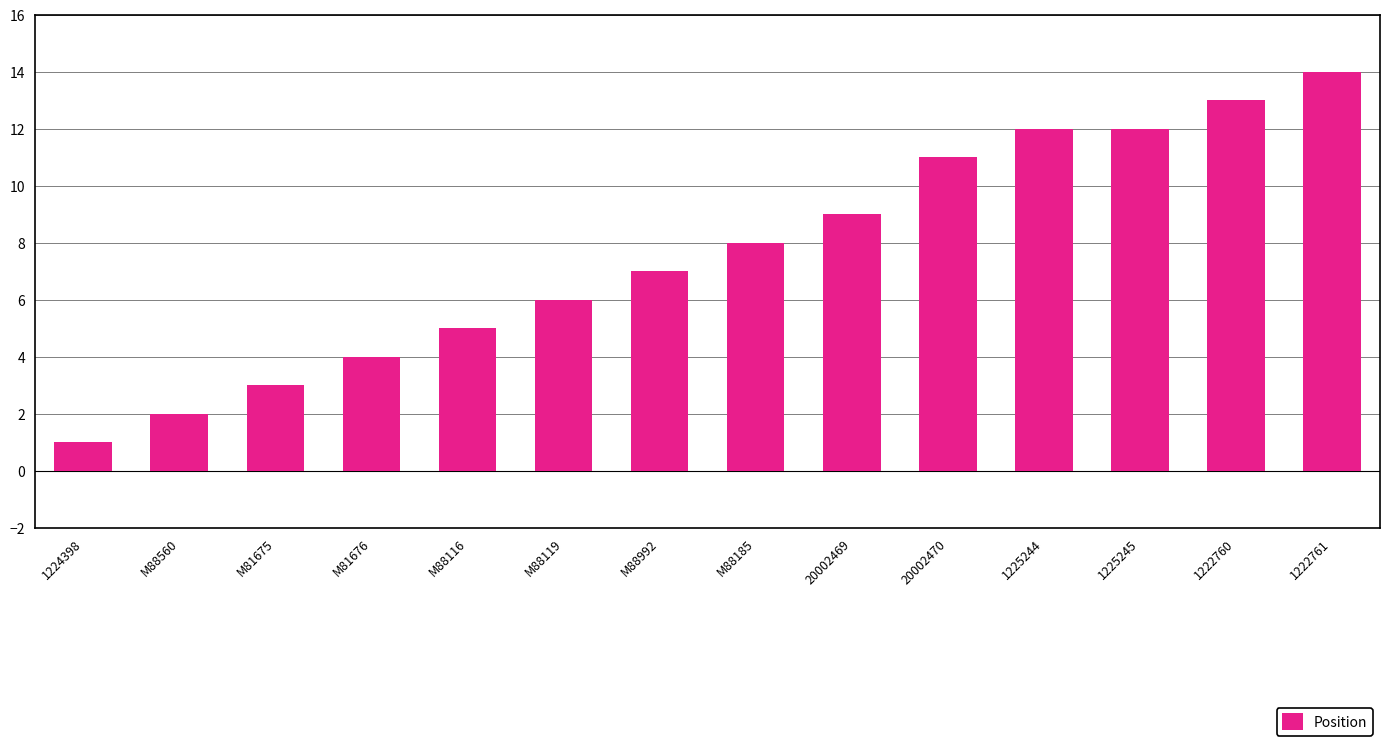

What is the approximate value at 20002469?

9